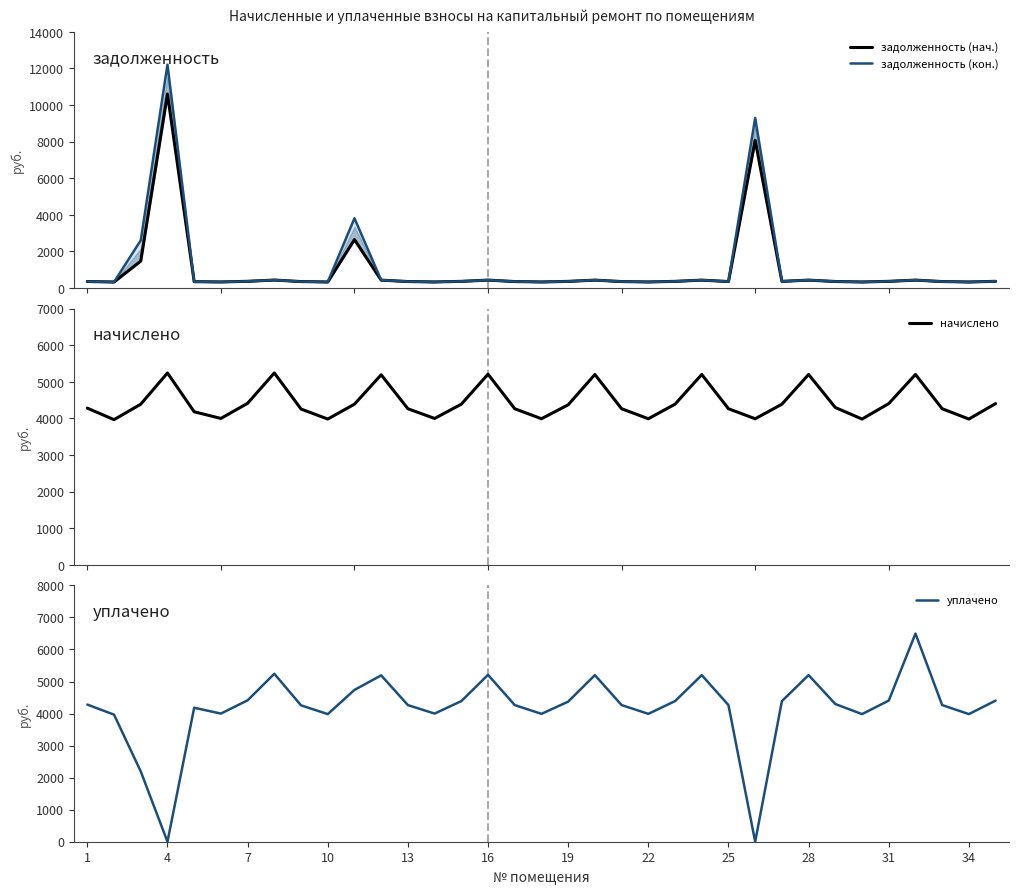

What are all the series names shown in the legend?

задолженность (нач.), задолженность (кон.), начислено, уплачено